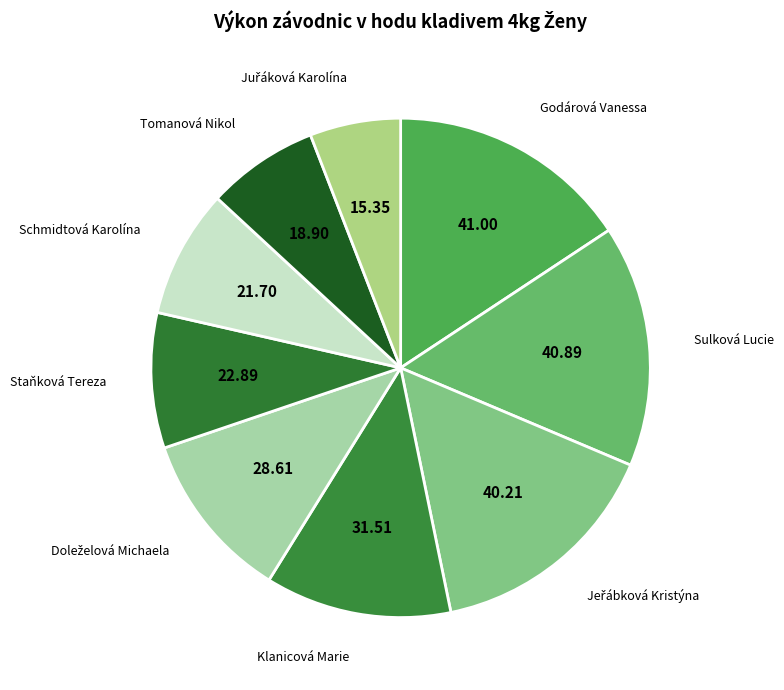

Between Godárová Vanessa and Klanicová Marie, which is larger?

Godárová Vanessa